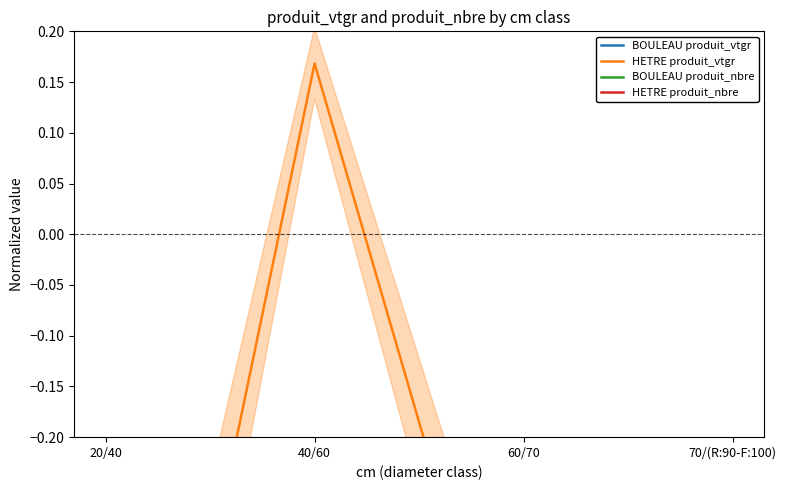

What is the label of the 2nd point from the right?

60/70